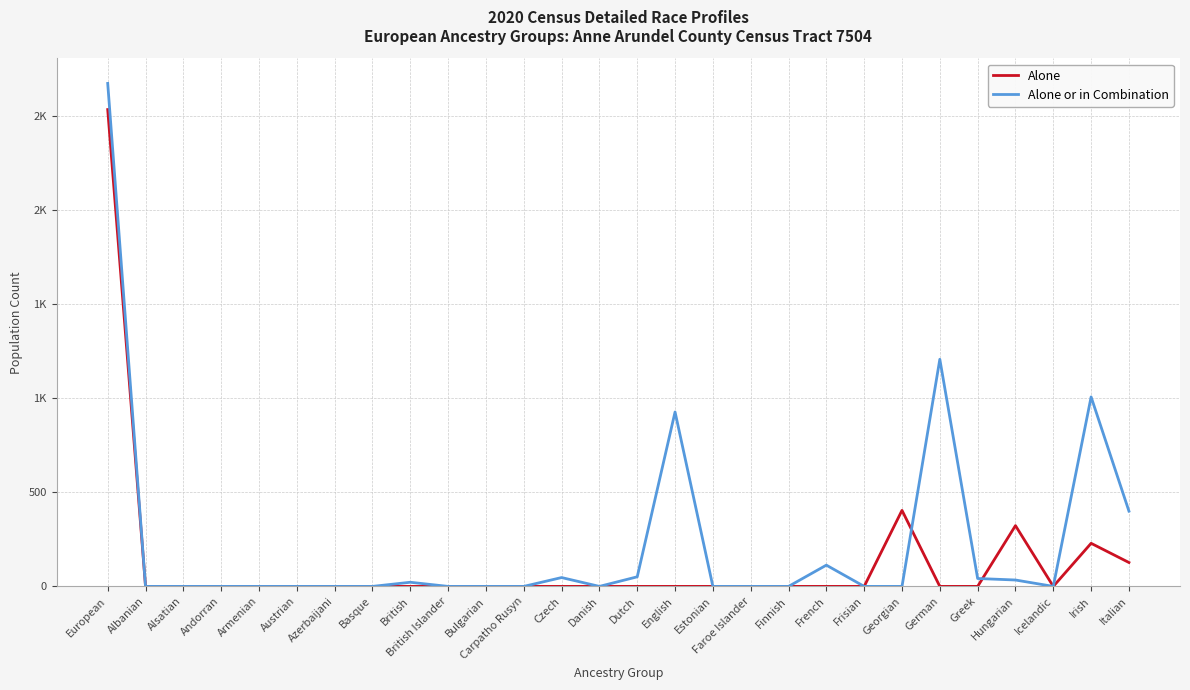

What are all the series names shown in the legend?

Alone, Alone or in Combination